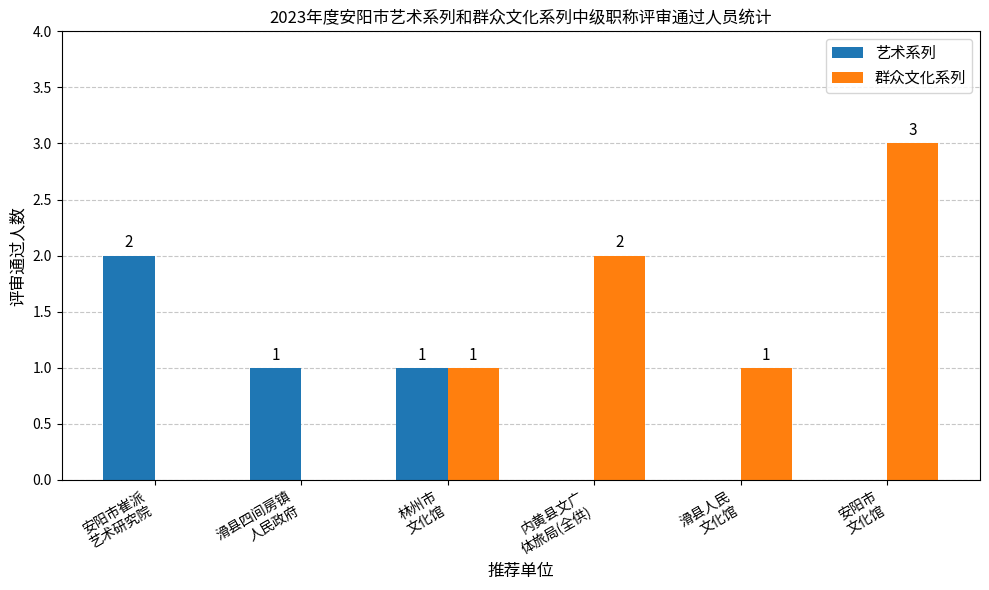

At which category is the sum across all series the highest?

安阳市
文化馆